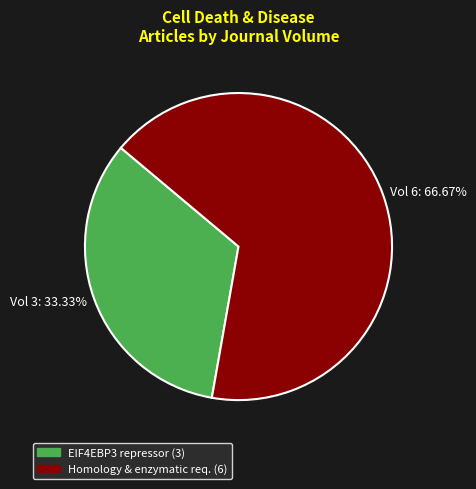

Is there a majority slice in this chart?

Yes